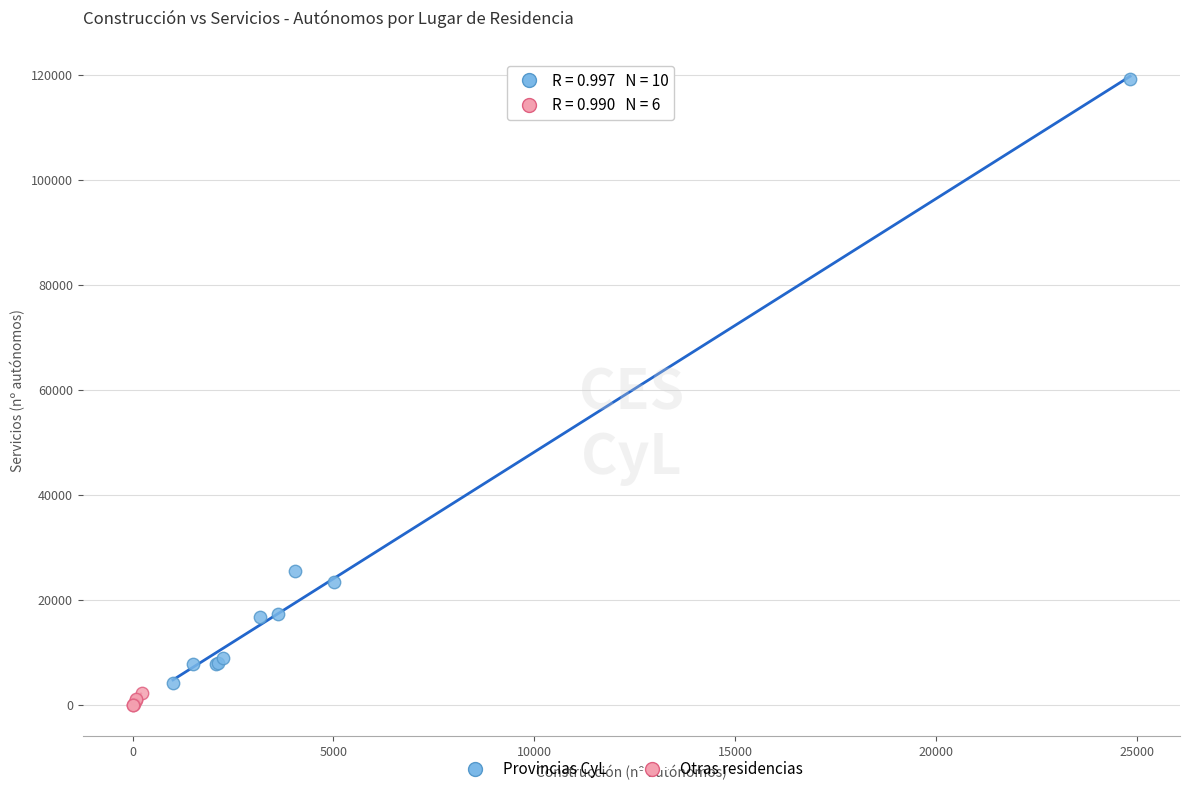

Which series contains the highest Y value?

Provincias CyL